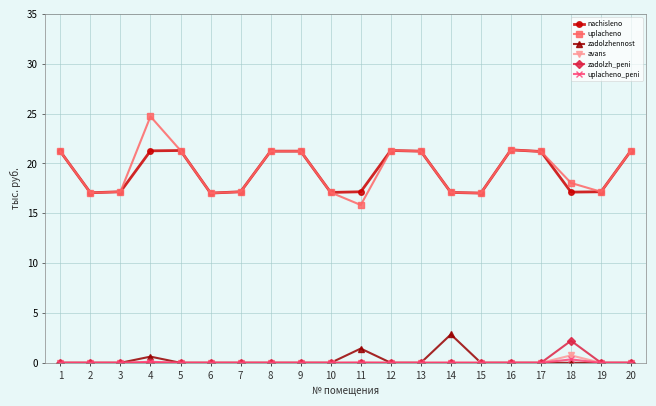

The value of nachisleno at 10 is 17.1. True or false?

True